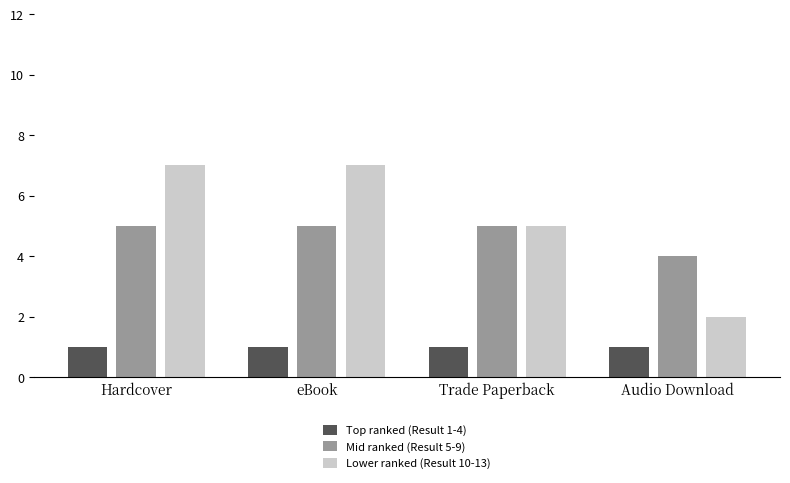

Count the number of data series in this chart.

3